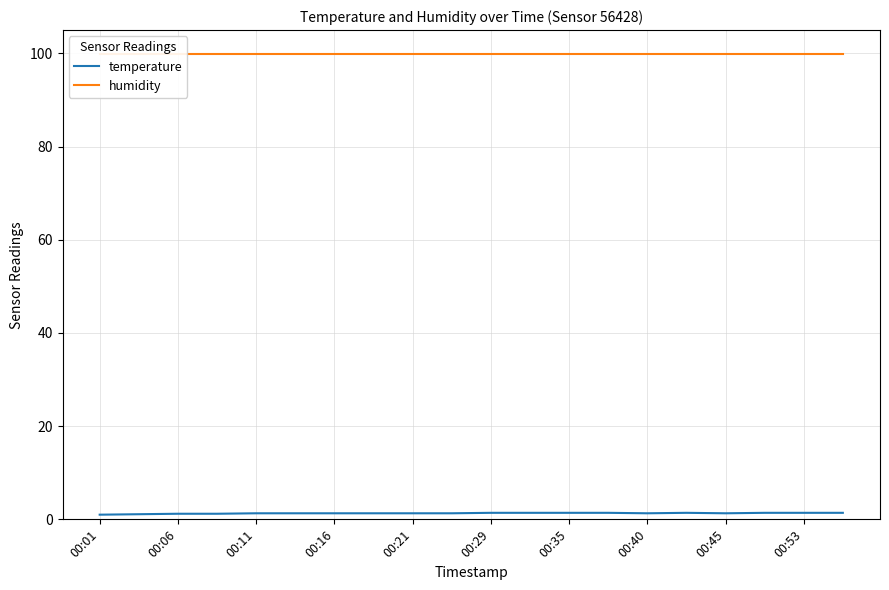

What is the label of the 17th point from the right?

00:16